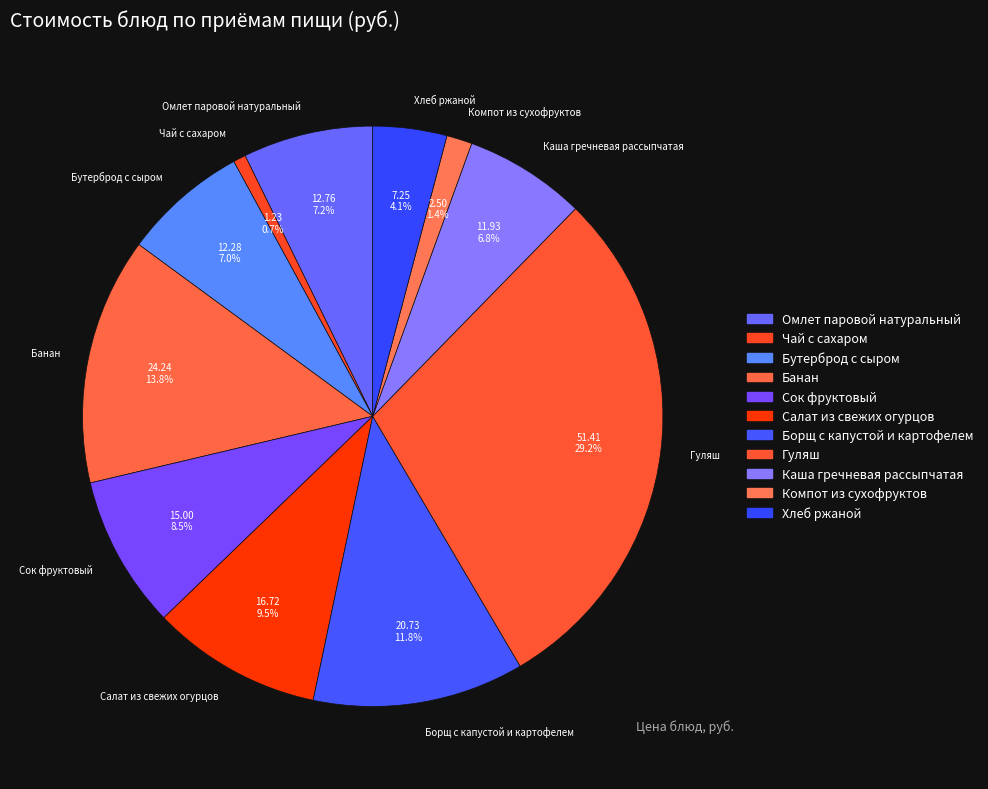

How many slices are in this pie chart?

11